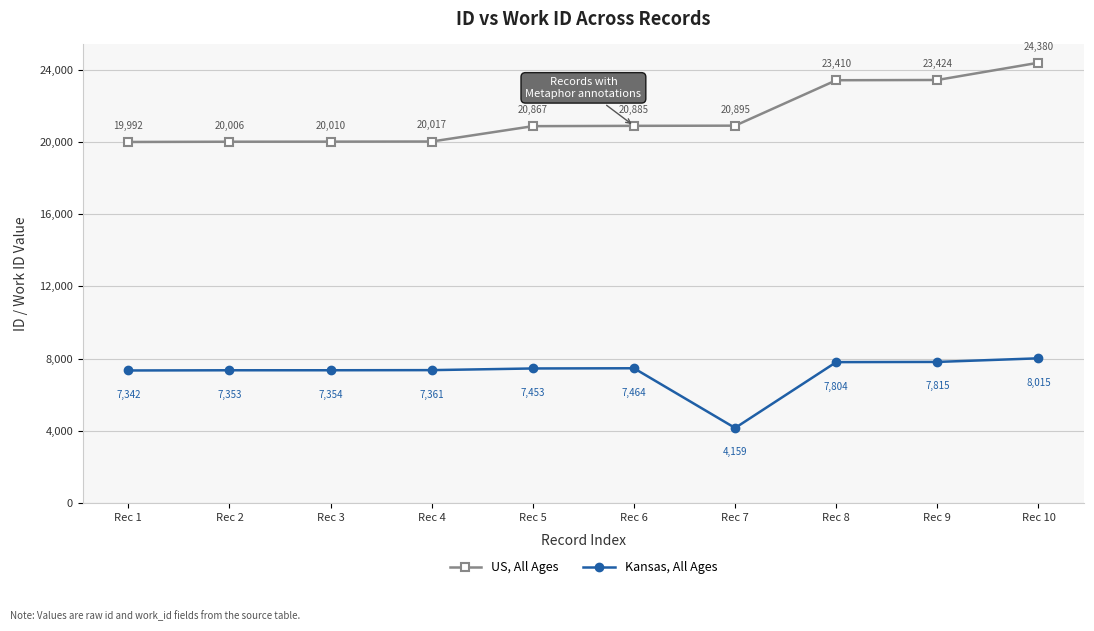

Reading right to left, transcribe all the data shown in this chart.

US, All Ages: Rec 10=24380	Rec 9=23424	Rec 8=23410	Rec 7=20895	Rec 6=20885	Rec 5=20867	Rec 4=20017	Rec 3=20010	Rec 2=20006	Rec 1=19992
Kansas, All Ages: Rec 10=8015	Rec 9=7815	Rec 8=7804	Rec 7=4159	Rec 6=7464	Rec 5=7453	Rec 4=7361	Rec 3=7354	Rec 2=7353	Rec 1=7342